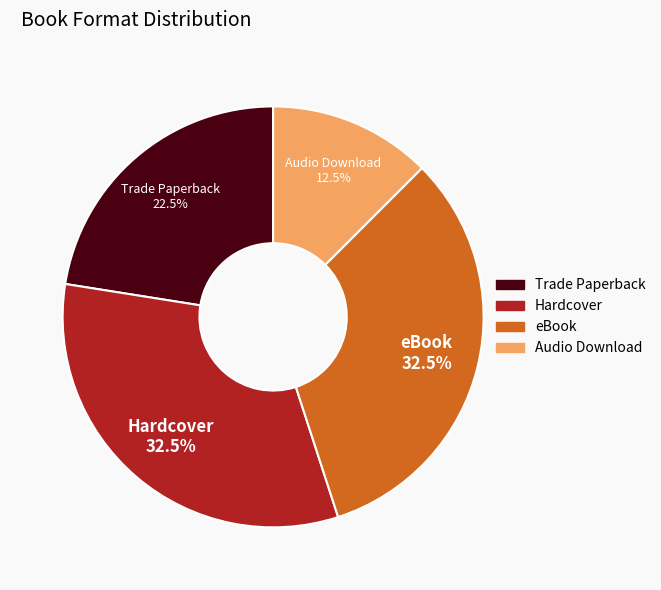

What is the total percentage of Trade Paperback and Hardcover?

55.0%